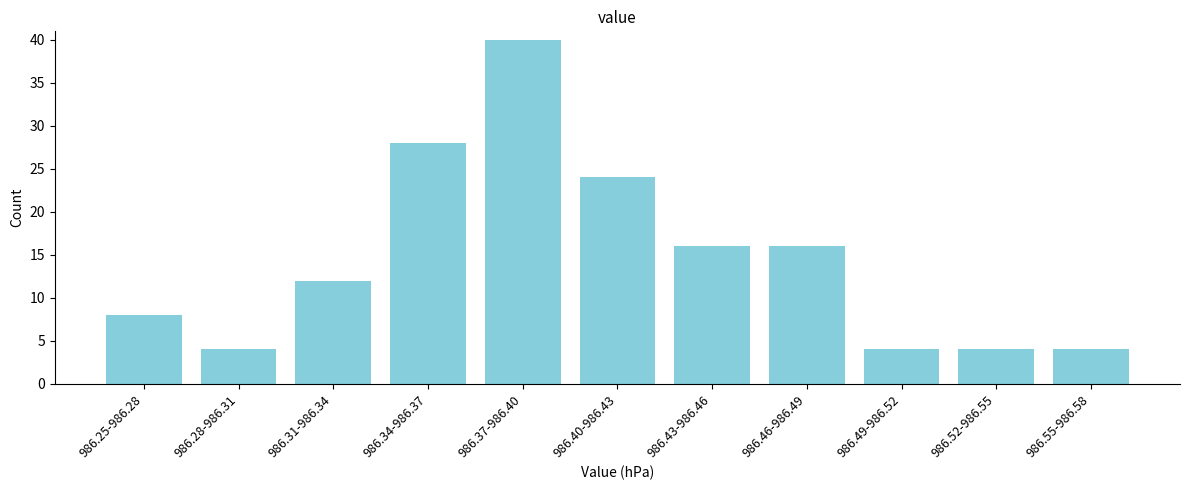

Reading left to right, extract all data points from this chart.

8	4	12	28	40	24	16	16	4	4	4